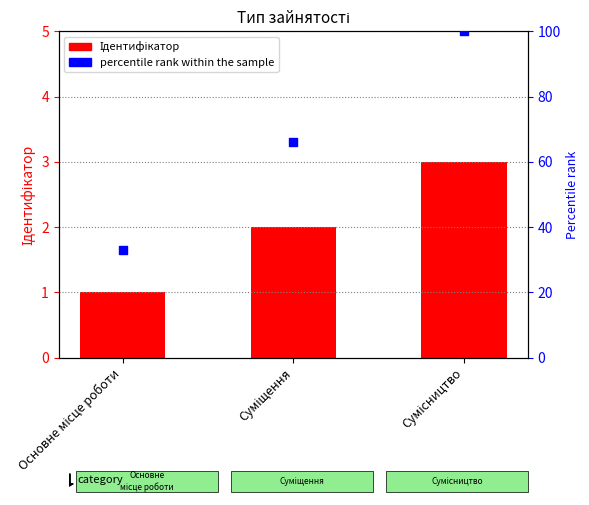

Which series has the largest total across all categories?

percentile rank within the sample